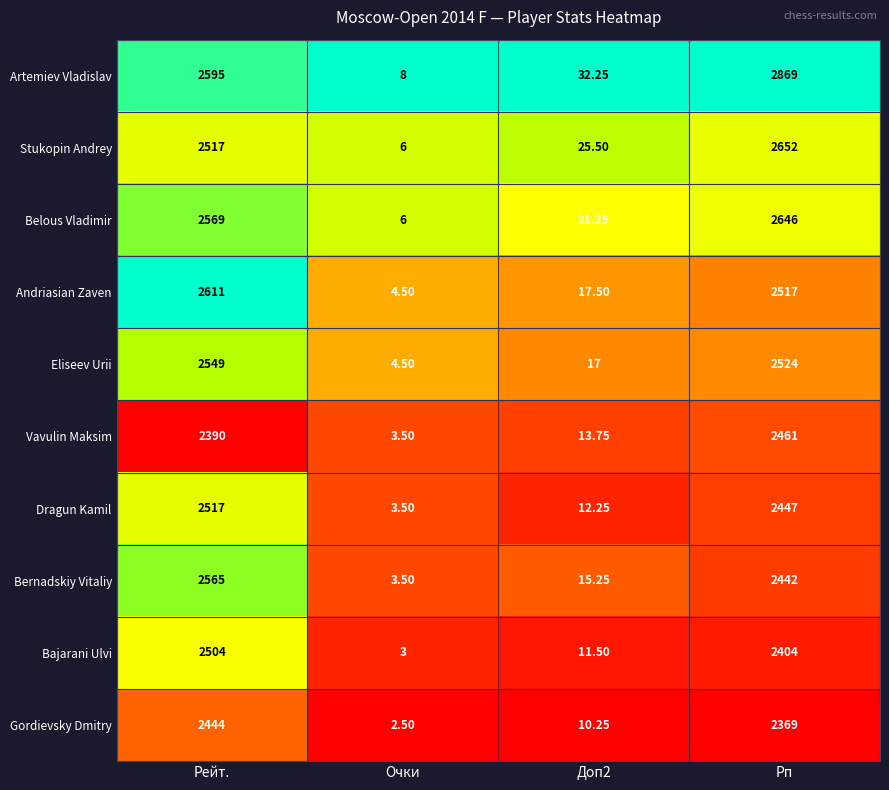

Which series changed the most between Очки and Рп?

Artemiev Vladislav